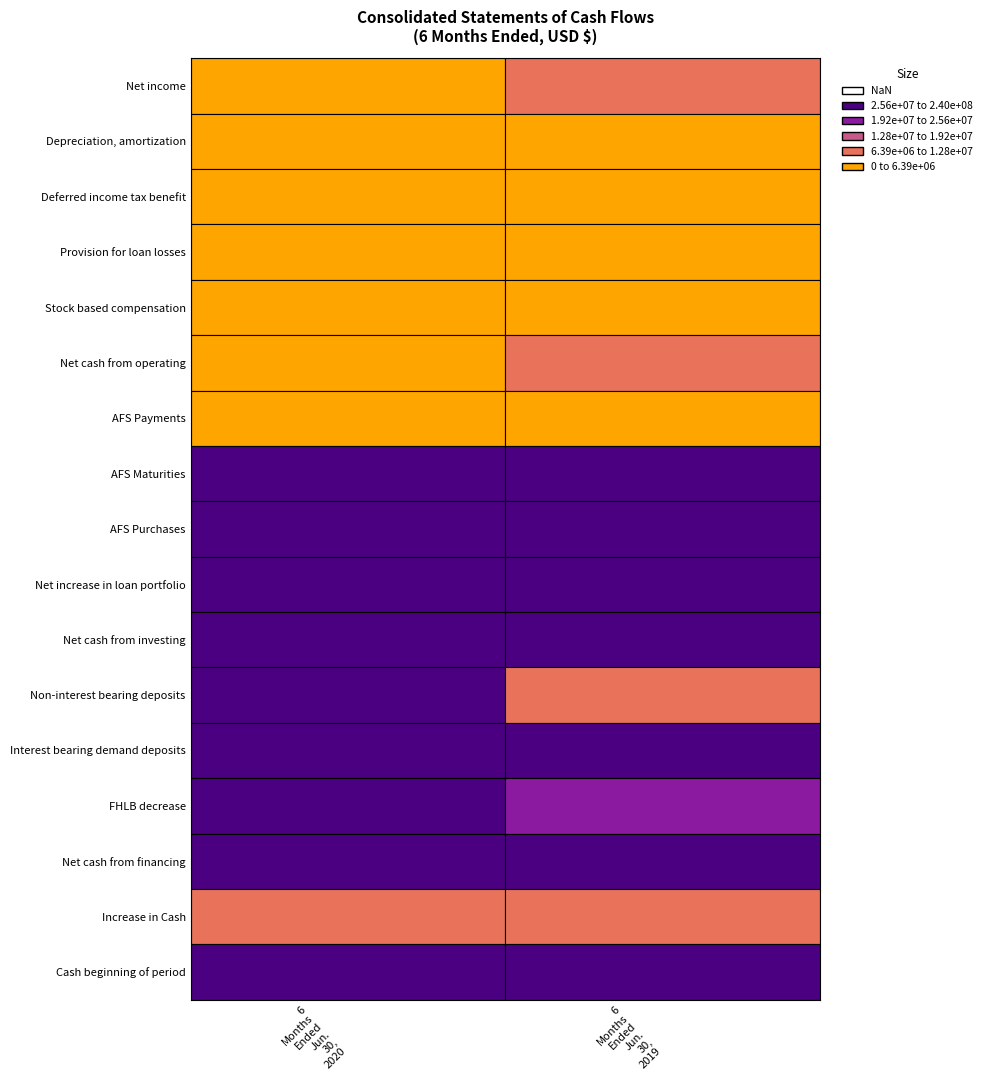

List the labels in order of AFS Payments value, smallest first.

6 Months Ended Jun. 30, 2019, 6 Months Ended Jun. 30, 2020